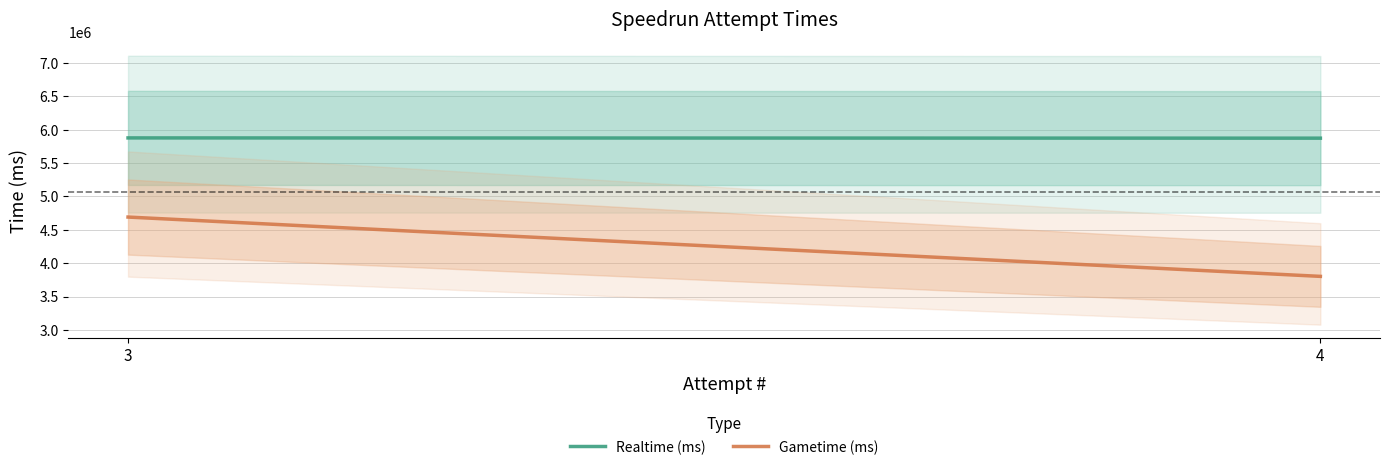

Is it true that Gametime (ms) equals 3802333 at 4?

True